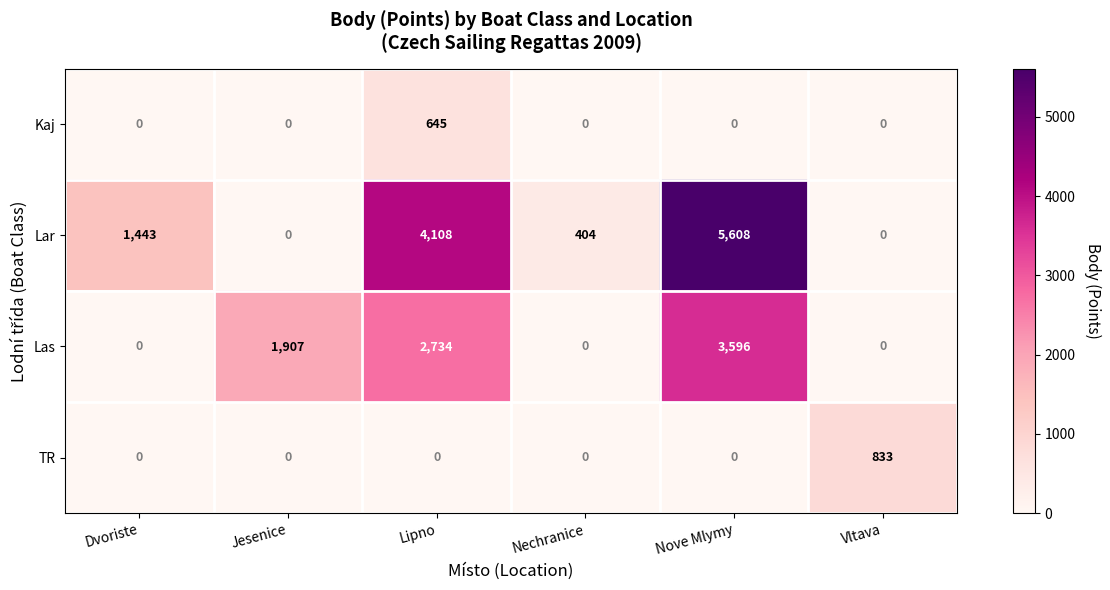

How many distinct data groups are displayed?

4